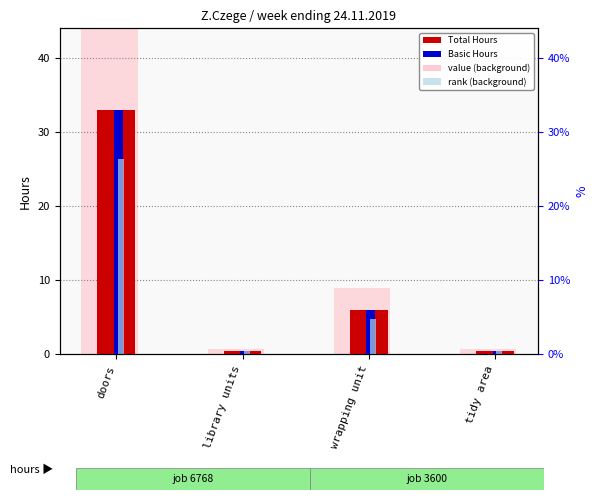

At wrapping unit, list the series in order from largest to smallest.

value (background), Total Hours, Basic Hours, rank (background)